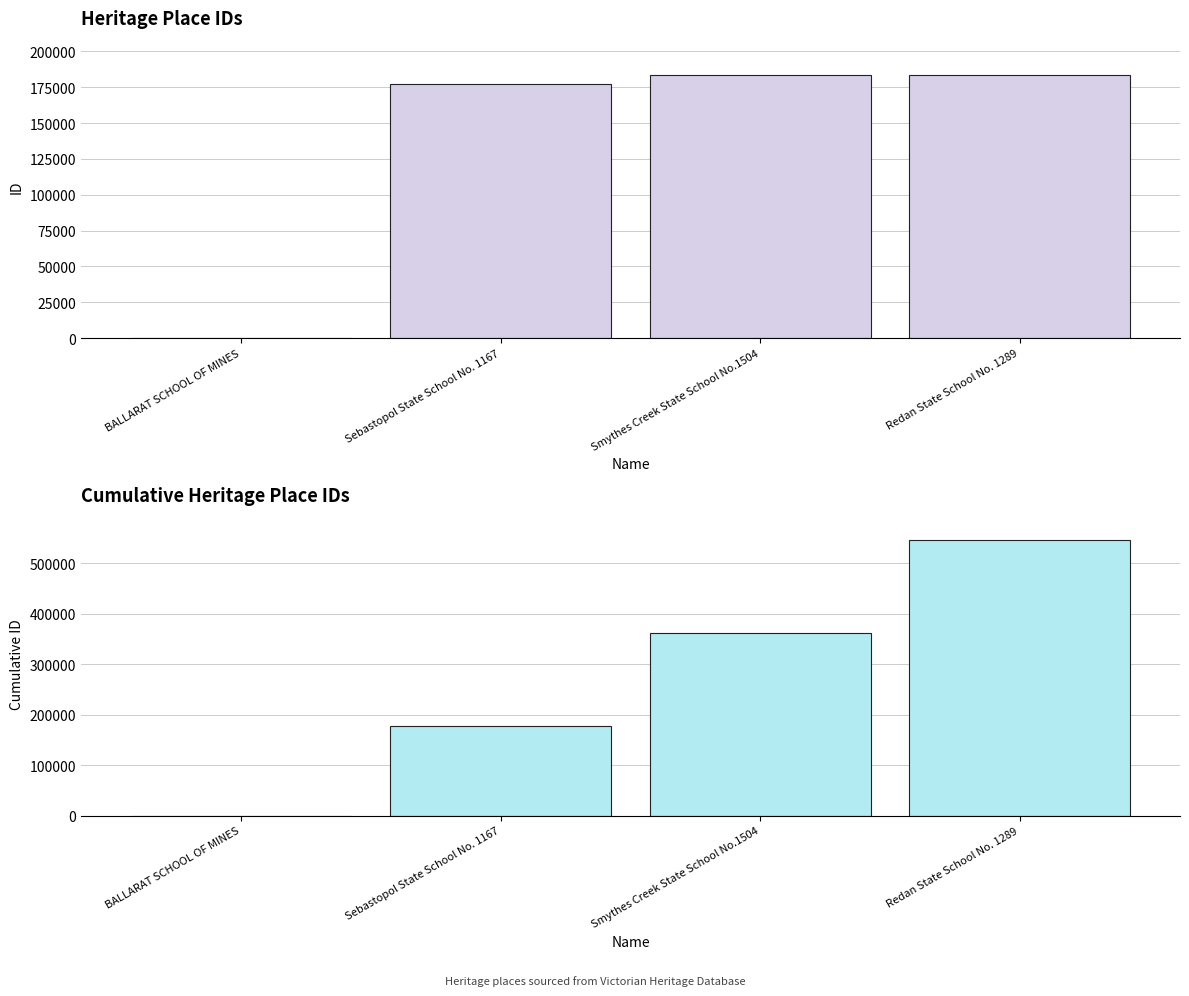

Does the chart contain stacked bars?

No